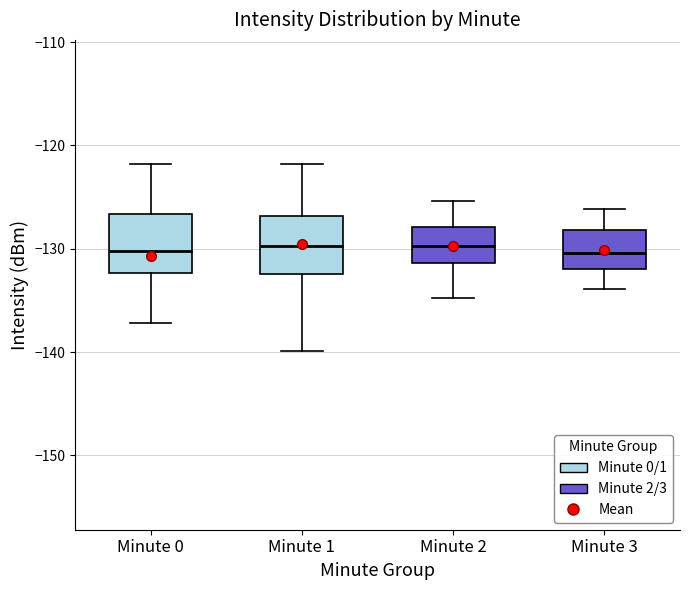

Reading left to right, read every box against the y-axis: the position of its median line, the range the box covers, and the ends of its whiskers. The values are not printed on the chart, so give them approximately, as read against the axis.

Minute 0: median -130, box -132 to -127, whiskers -137 to -122
Minute 1: median -130, box -132 to -127, whiskers -140 to -122
Minute 2: median -130, box -131 to -128, whiskers -135 to -125
Minute 3: median -130, box -132 to -128, whiskers -134 to -126